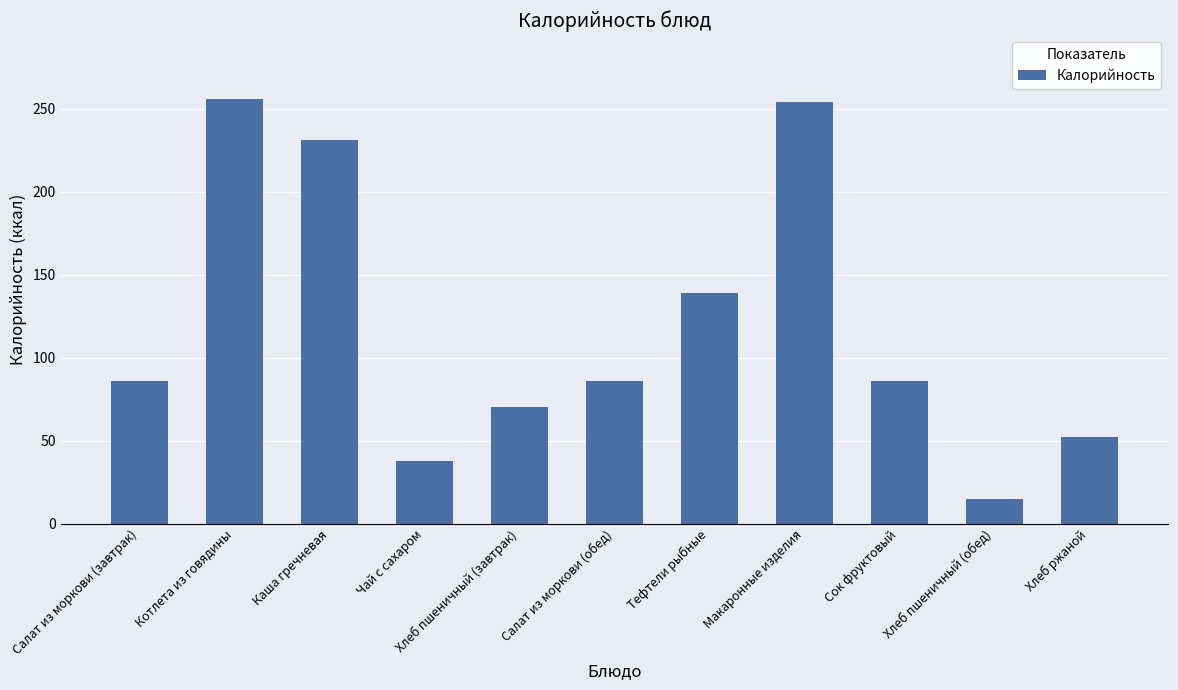

True or false: the data shows 38.0 at Чай с сахаром.

True